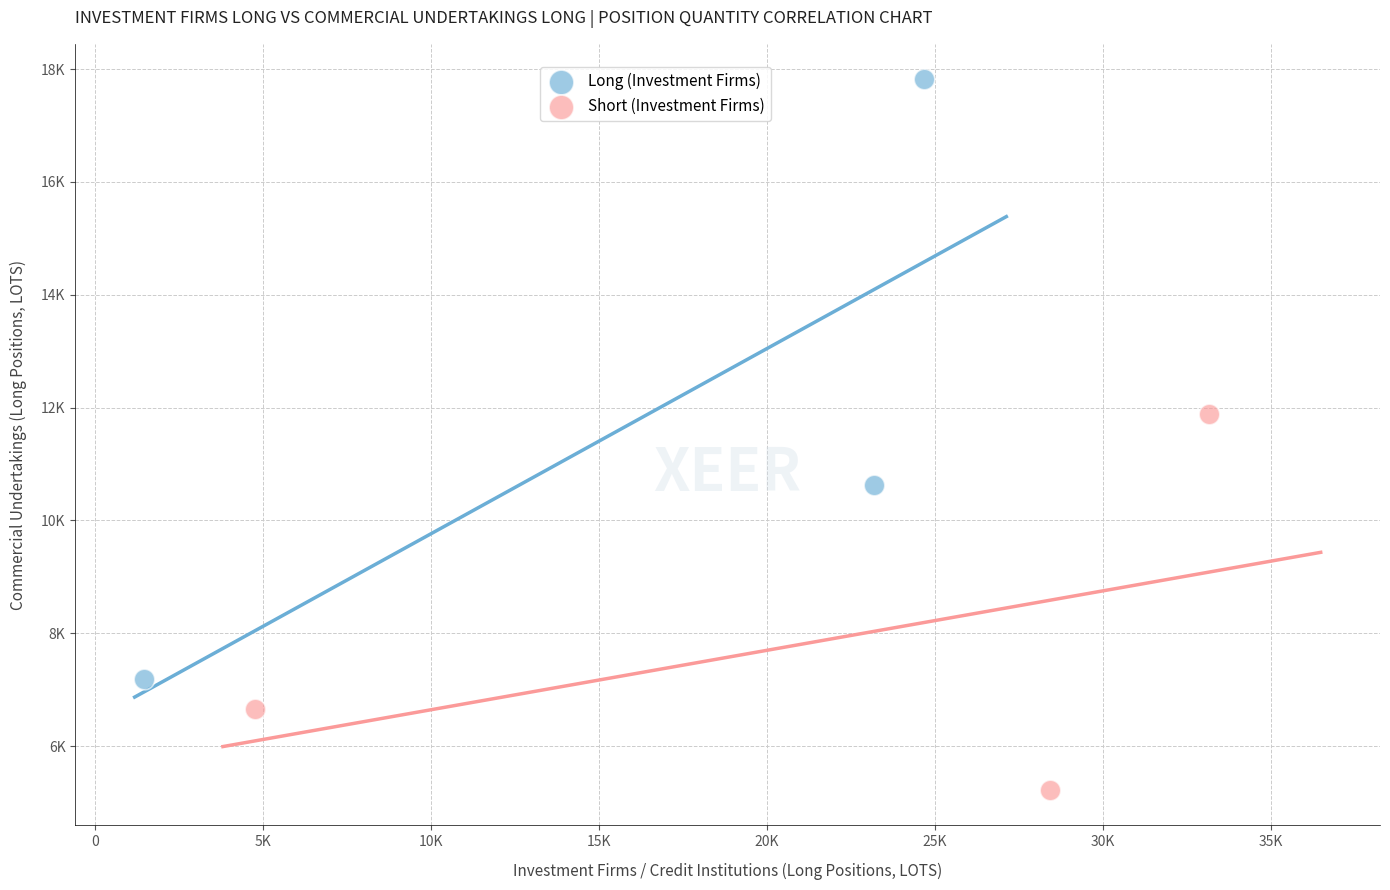

What are all the series names shown in the legend?

Long (Investment Firms), Short (Investment Firms)